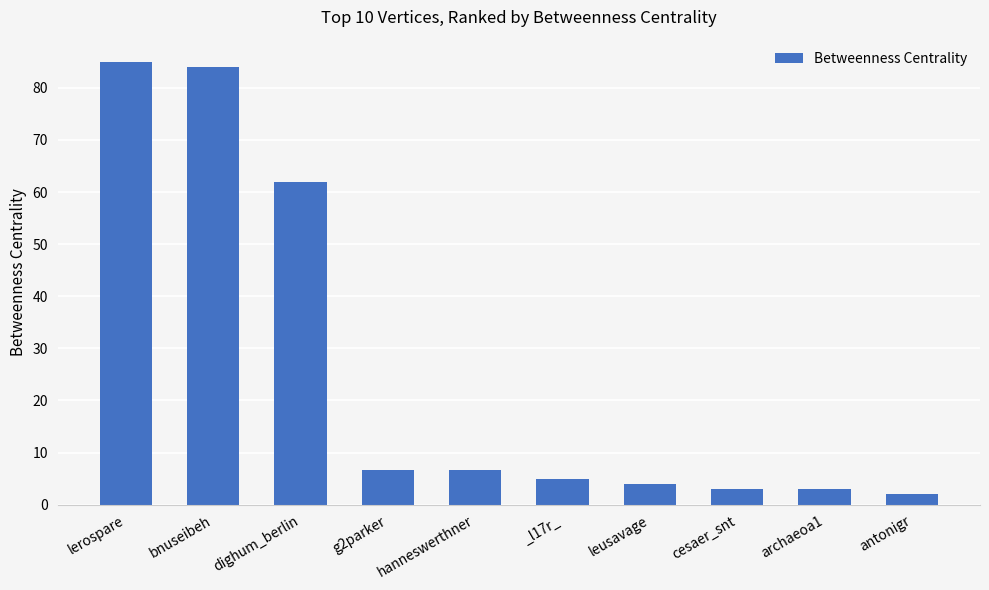

What is the sum of the values at g2parker and _l17r_?

11.7